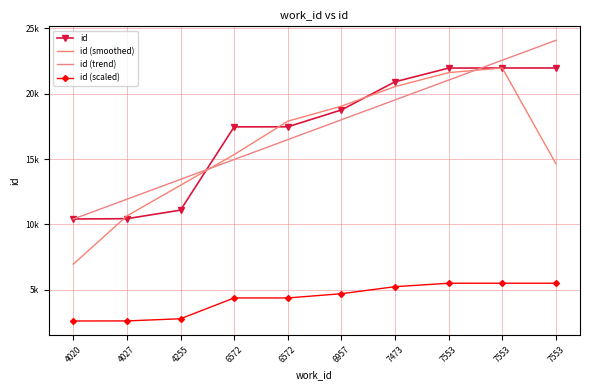

Reading left to right, what are all the values shown in this chart?

id: 10410.0	10432.0	11087.0	17461.0	17466.0	18756.0	20912.0	21961.0	21967.0	21969.0
id (smoothed): 6947.3	10643.0	12993.3	15338.0	17894.3	19044.7	20543.0	21613.3	21965.7	14645.3
id (trend): 10402.4	11922.3	13442.3	14962.2	16482.1	18002.1	19522.0	21041.9	22561.9	24081.8
id (scaled): 2602.5	2608.0	2771.8	4365.2	4366.5	4689.0	5228.0	5490.2	5491.8	5492.2